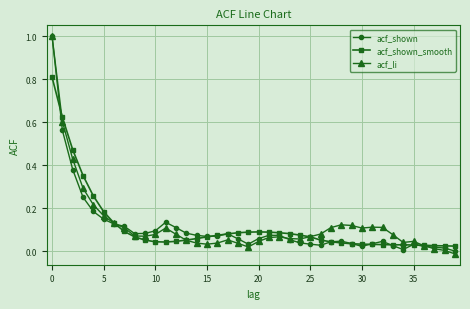

True or false: acf_li has more than 2 interior local peaks.

True